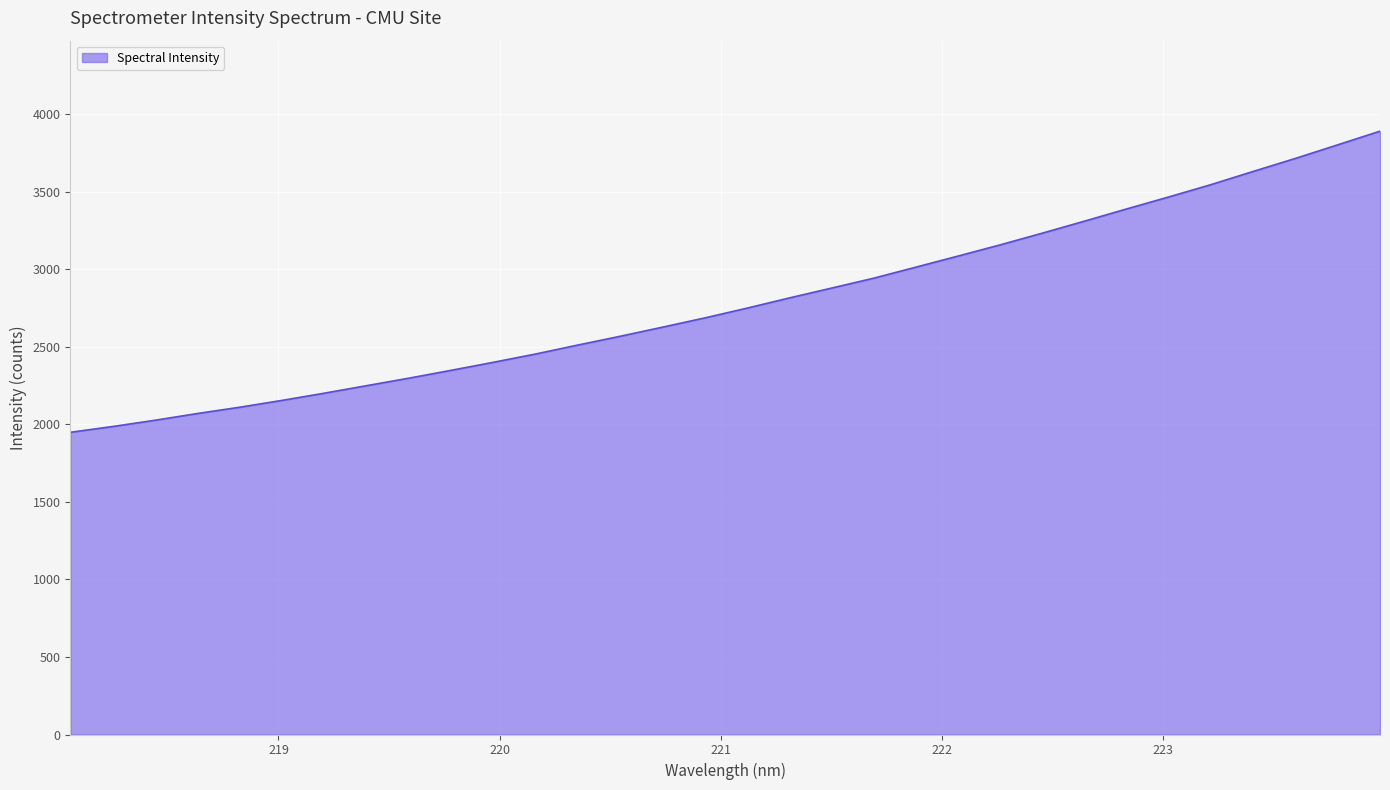

True or false: there are more than 2 points higher than both neighbors.

False